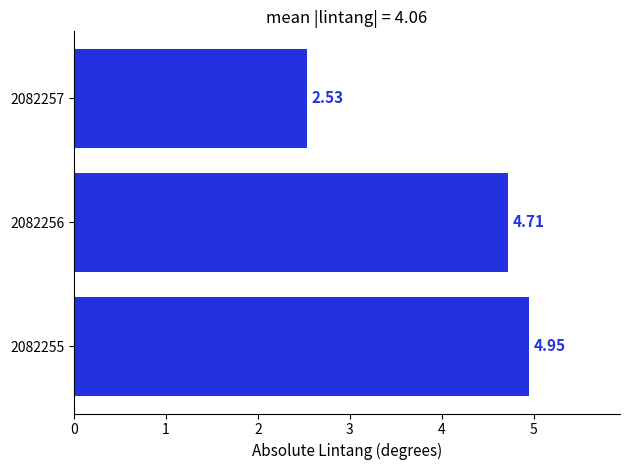

Which has a higher value, 2082257 or 2082256?

2082256